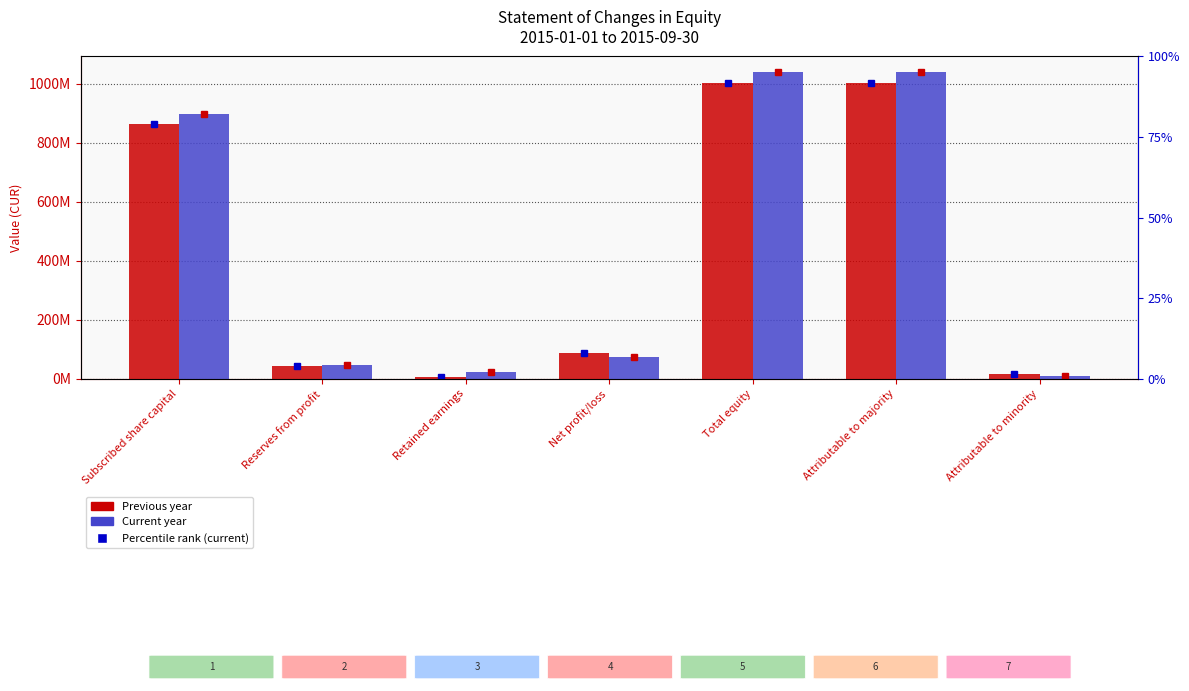

What is the spread (max minus min) of values at Net profit/loss?

13691600